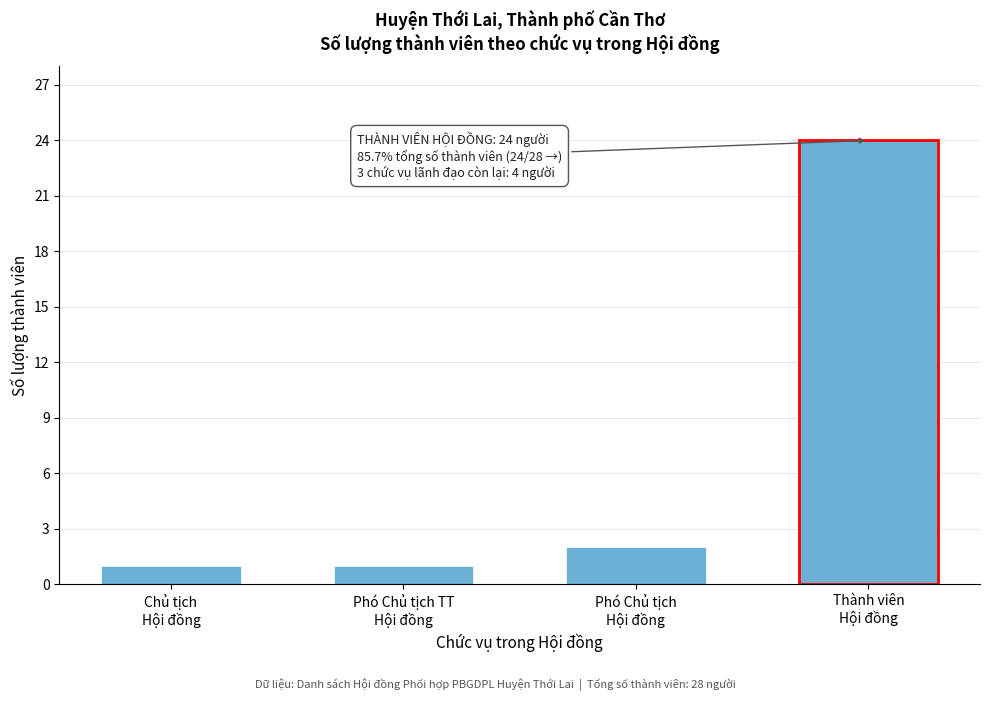

Reading left to right, list all the values displayed in this chart.

1	1	2	24